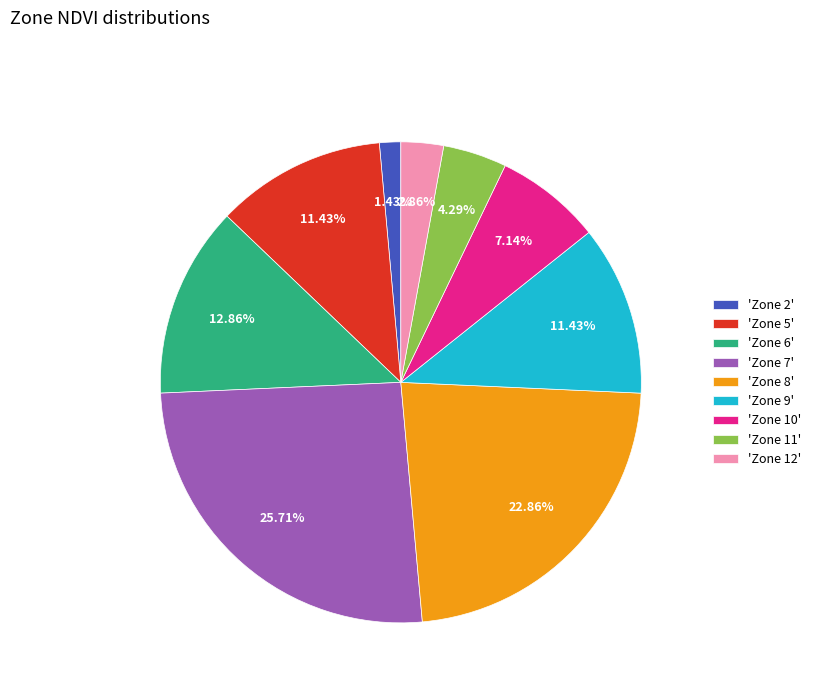

How many slices are in this pie chart?

9